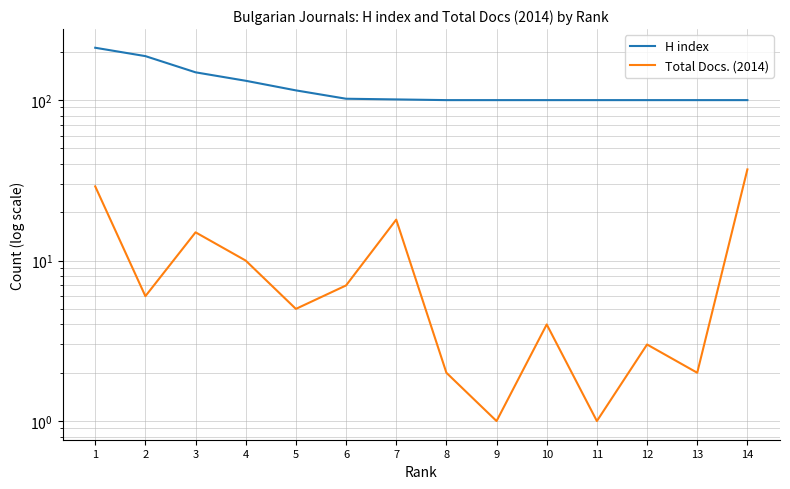

At which category is the sum across all series the highest?

1